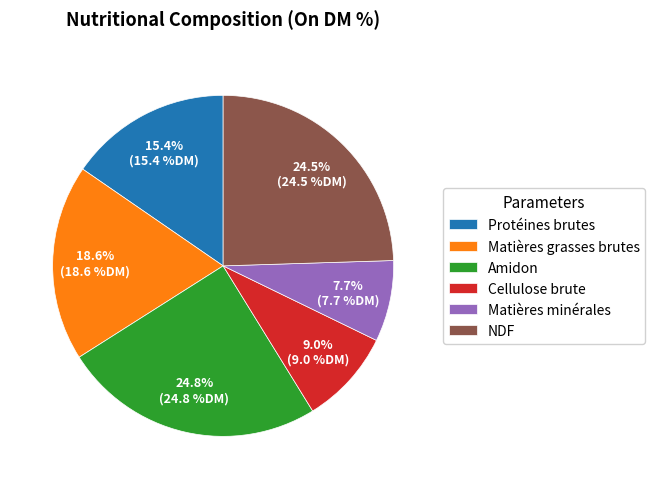

Count the number of slices in the pie.

6